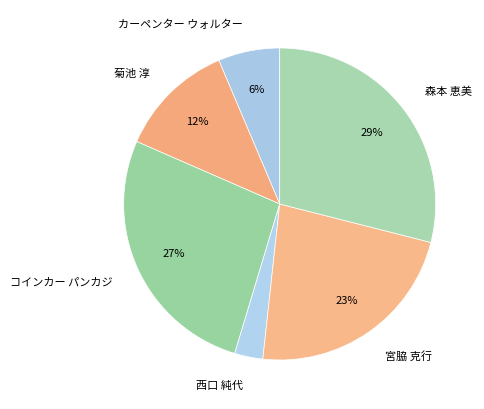

To the nearest percent, what is the average slice percentage?

17%